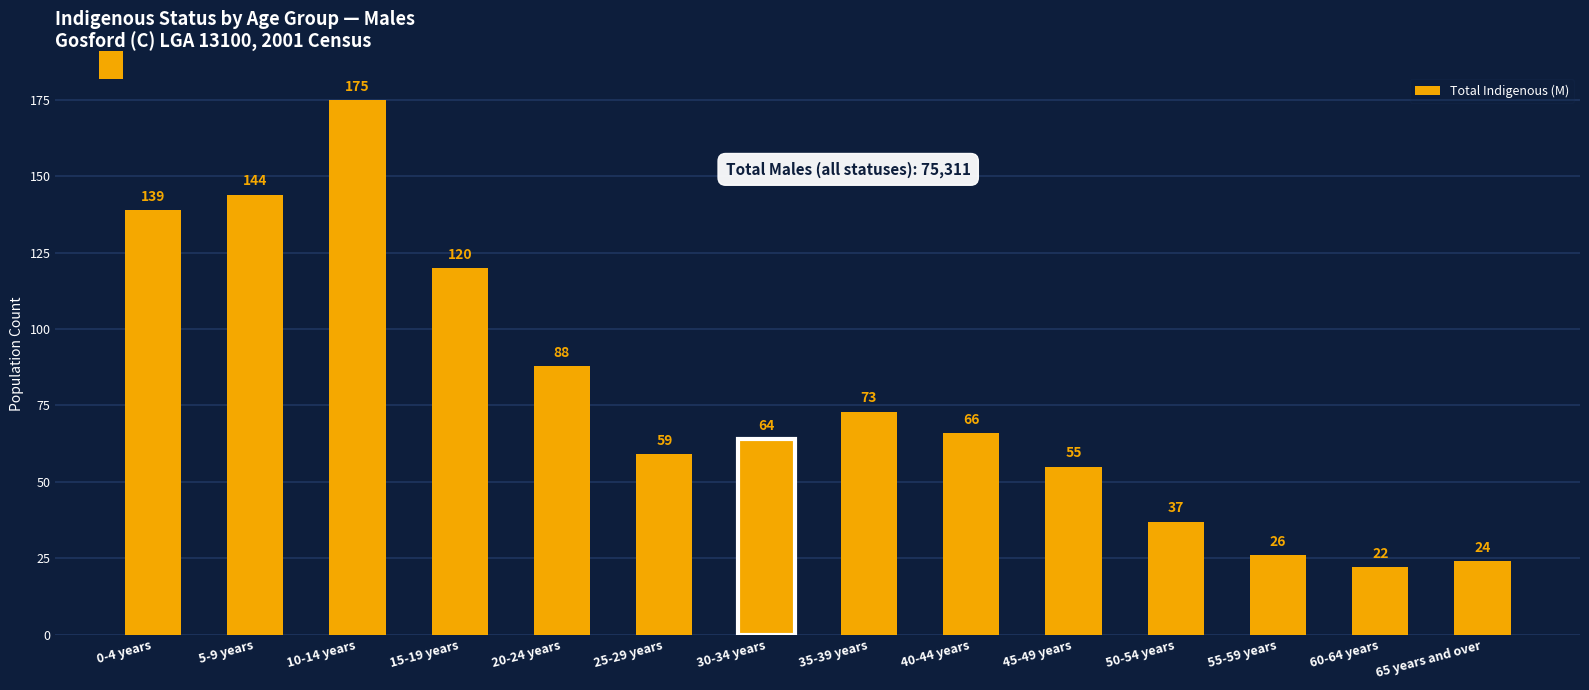

Where does the data first go above 66?

0-4 years